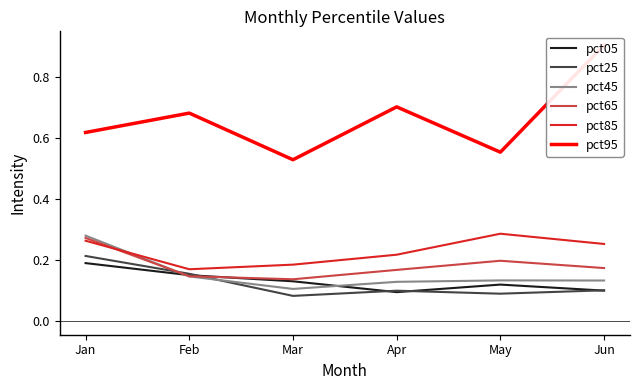

Count the number of categories in the chart.

6